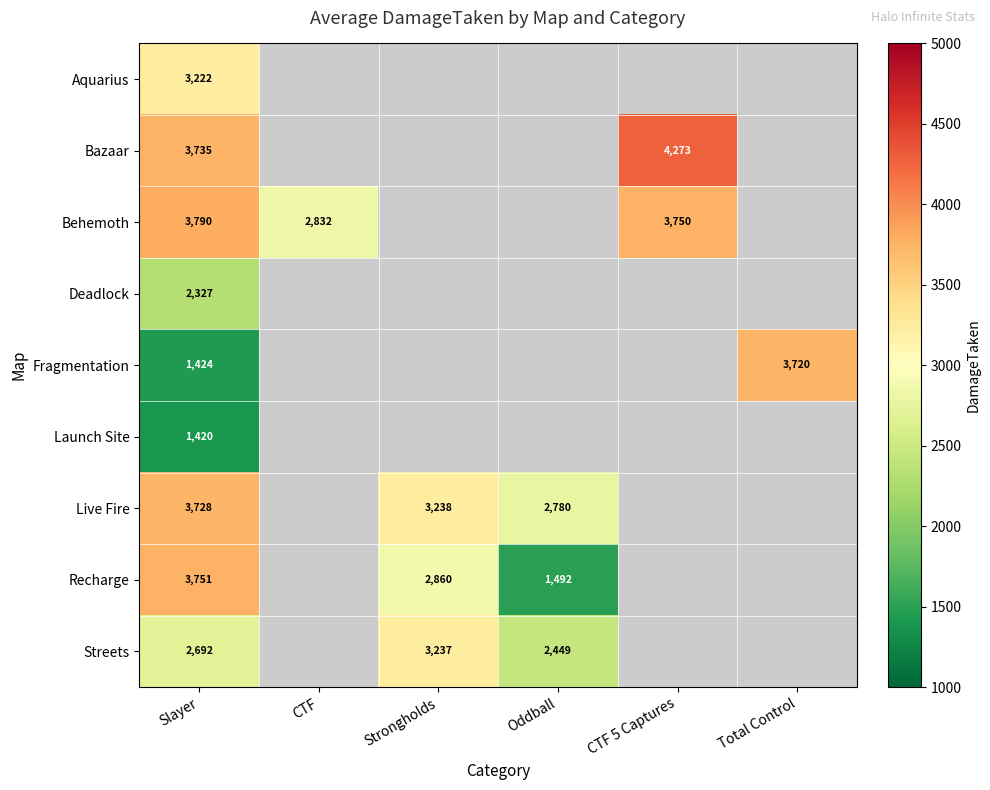

What is the sum of the Recharge values at Slayer and Oddball?

5243